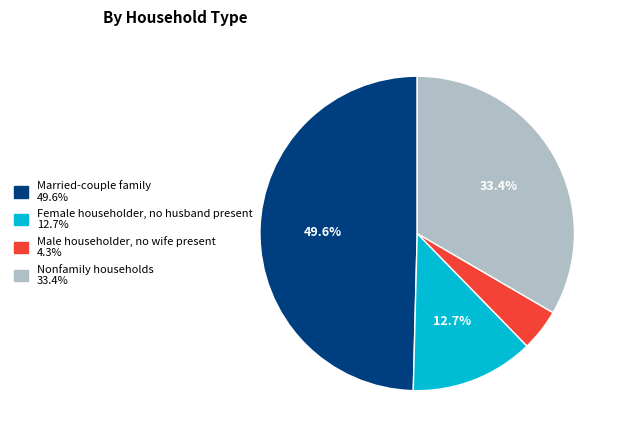

True or false: Female householder, no husband present accounts for 20% of the total.

False